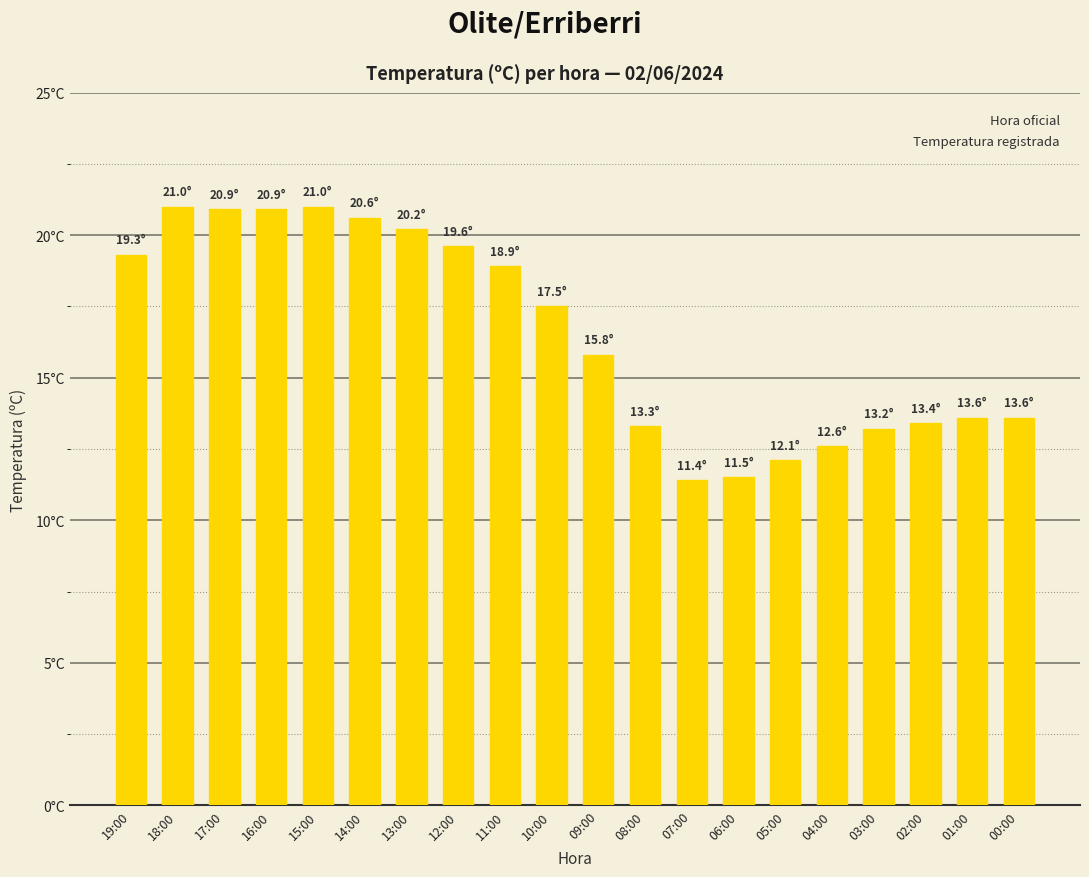

List the labels in order of value, smallest first.

07:00, 06:00, 05:00, 04:00, 03:00, 08:00, 02:00, 01:00, 00:00, 09:00, 10:00, 11:00, 19:00, 12:00, 13:00, 14:00, 17:00, 16:00, 18:00, 15:00